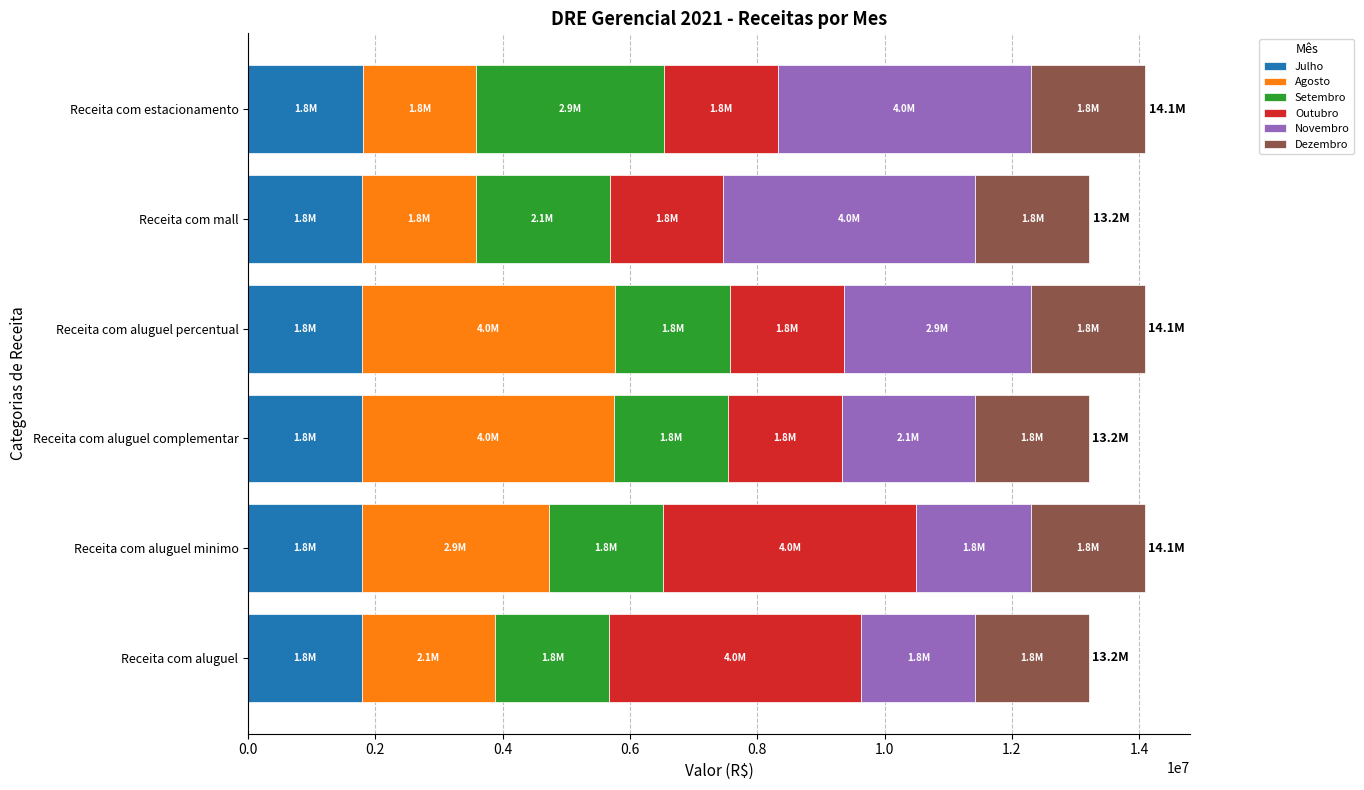

What is the lowest value of the Julho series?

1782599.4